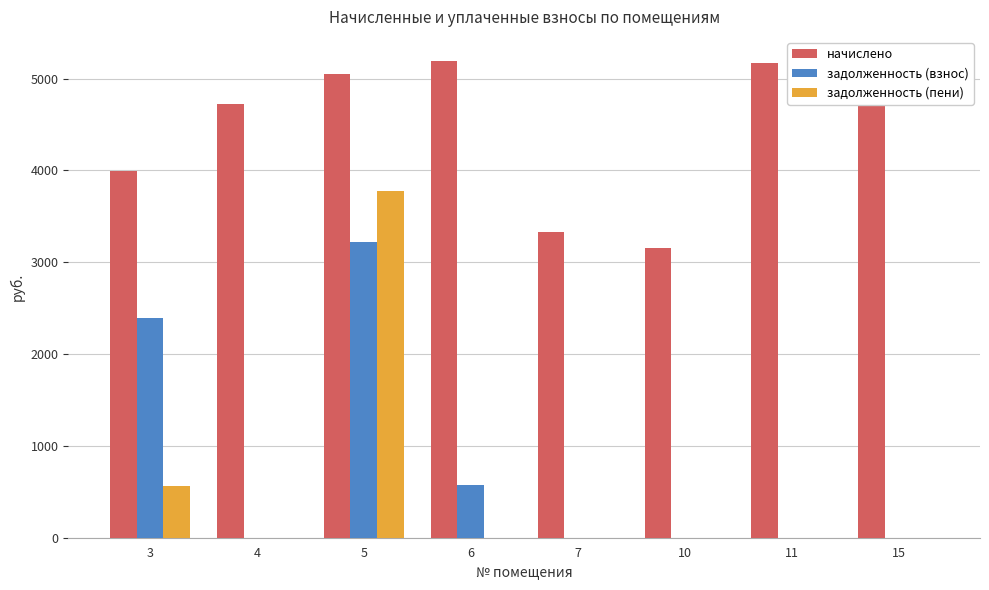

The задолженность (взнос) series shows 0.0 at 4. True or false?

True